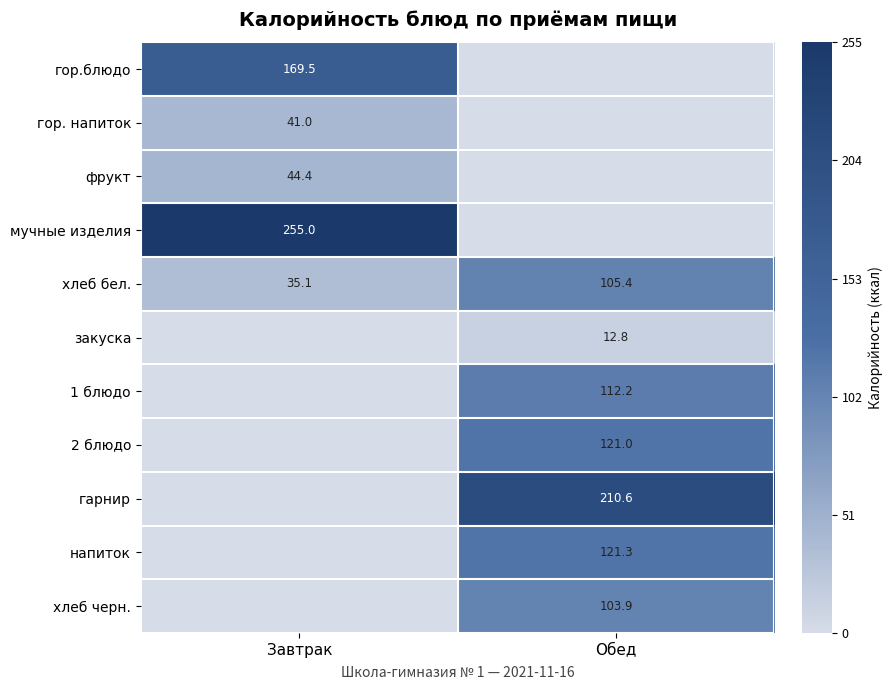

The value of 1 блюдо at Обед is 155.0. True or false?

False